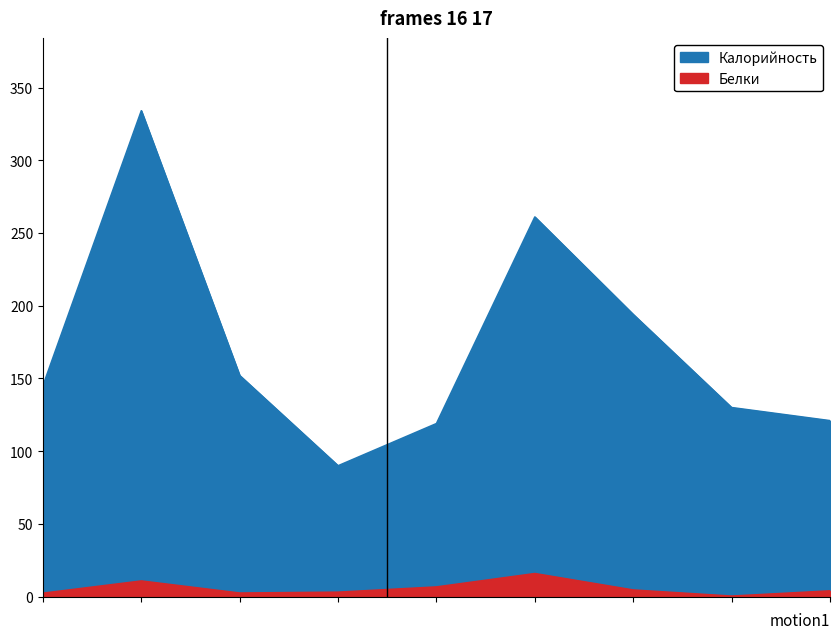

Reading left to right, what are all the values shown in this chart?

Калорийность: 145.0	334.0	152.0	90.0	119.0	261.0	194.0	130.0	121.0
Белки: 2.4	10.8	2.5	3.1	6.7	15.9	4.6	0.4	4.0